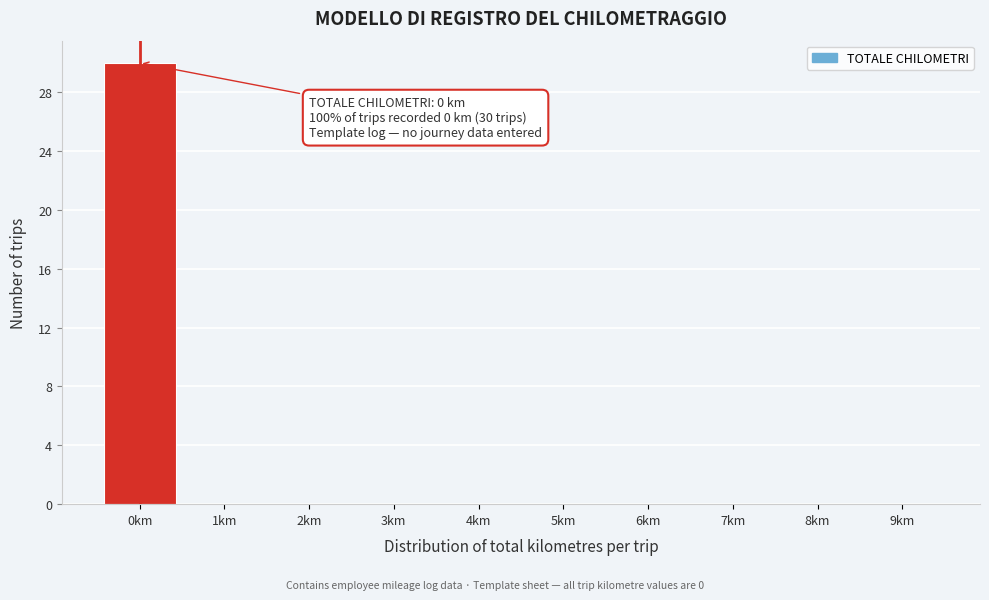

Over which range of the x-axis is the bar tallest?

-0.5 to 0.5